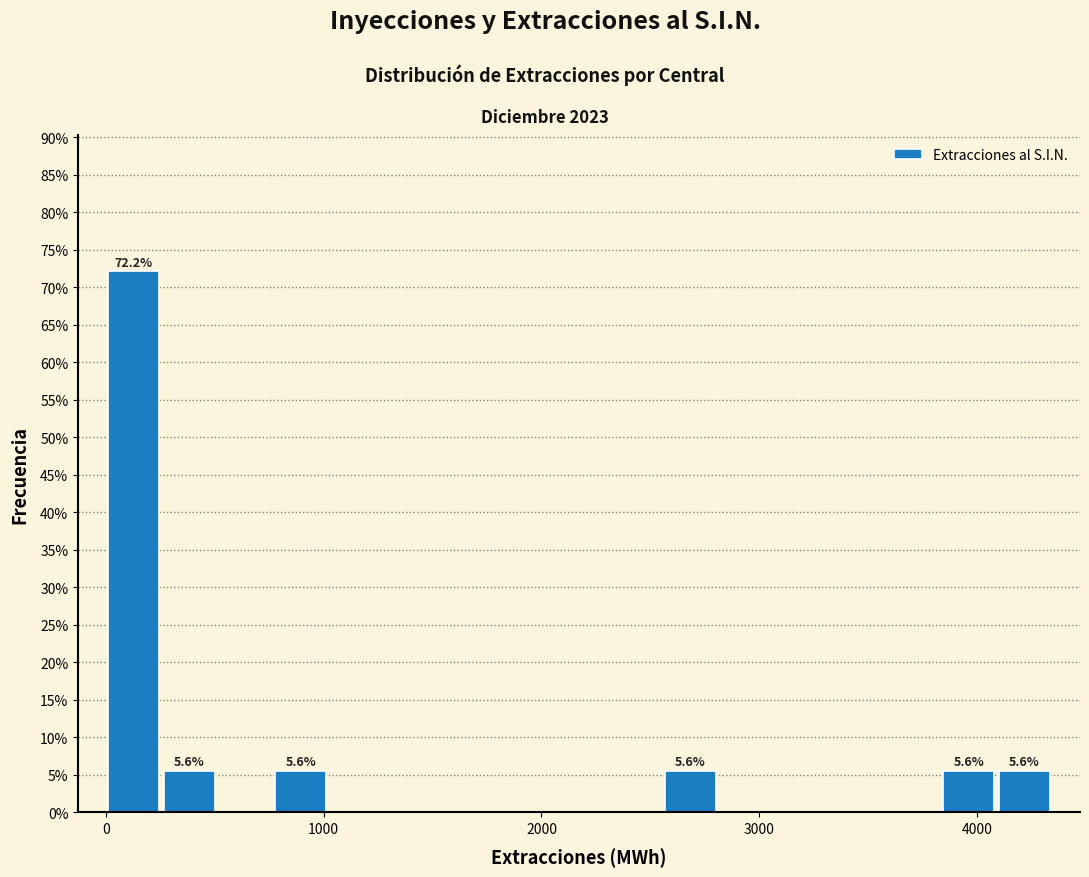

Read against the x-axis, roughly where is the centre of the tallest bar?

100